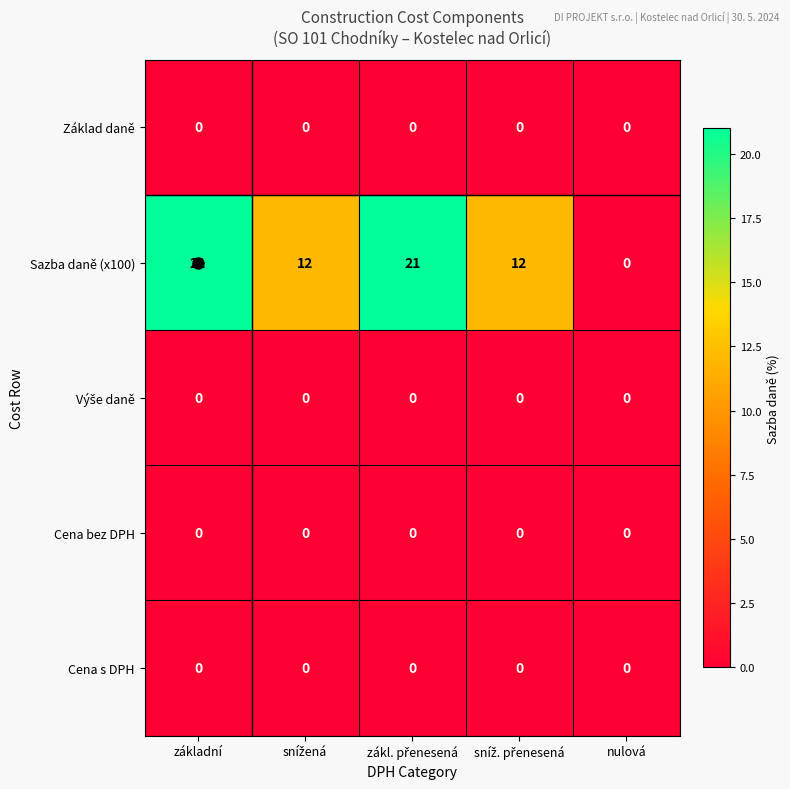

What is the sum of all Sazba daně (x100) values?

66